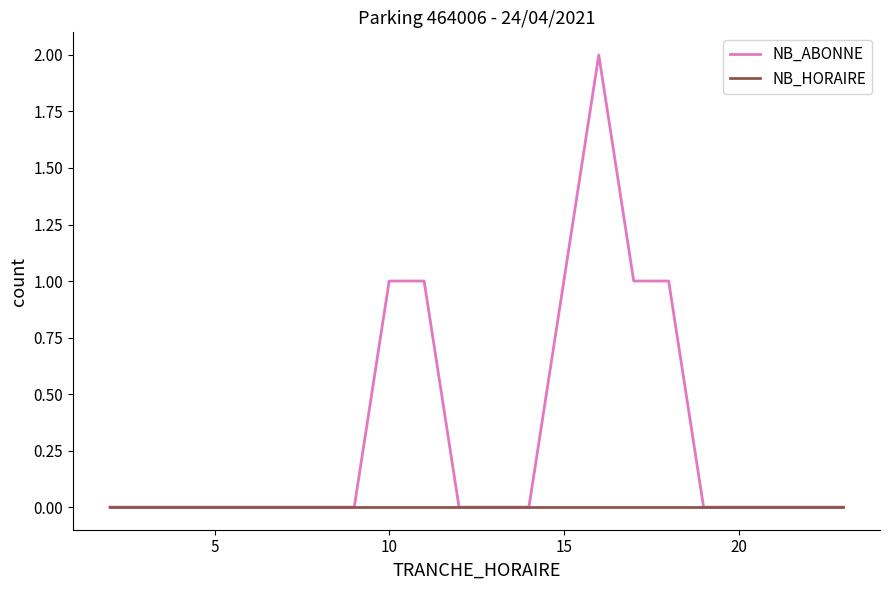

What is the sum of all NB_ABONNE values?

7